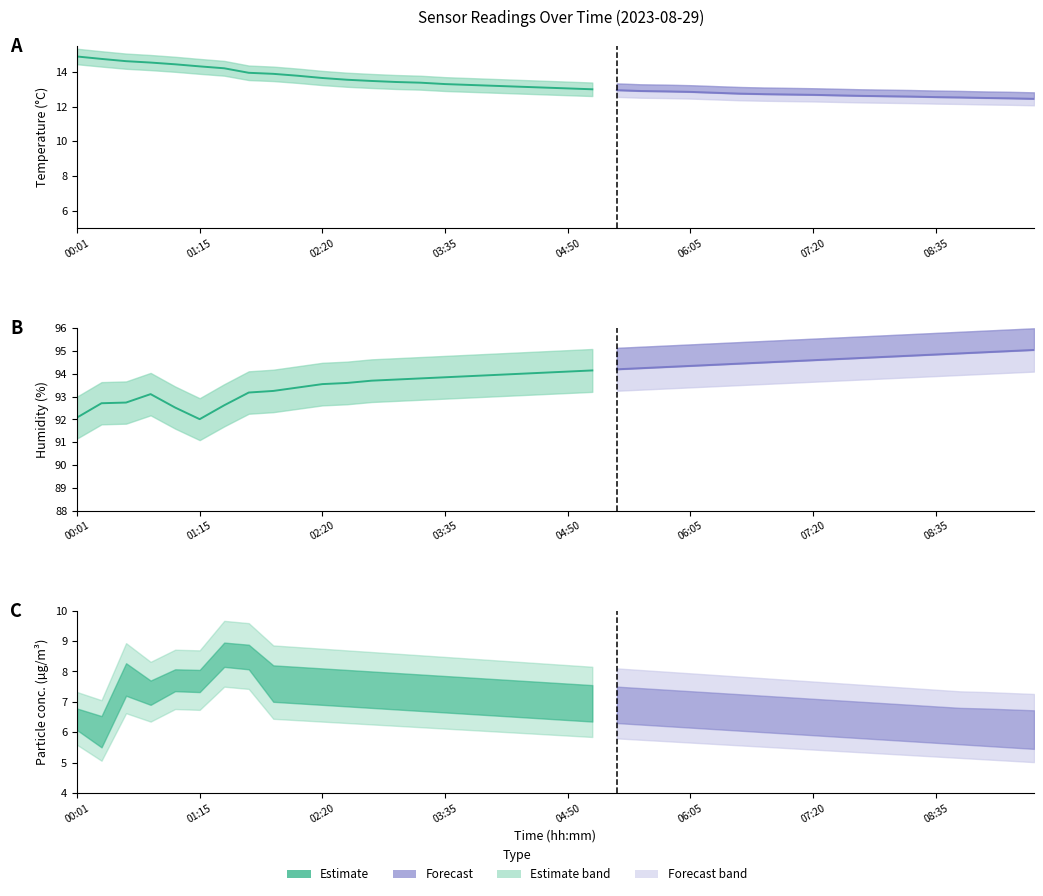

True or false: the data has more than 2 interior local peaks.

False